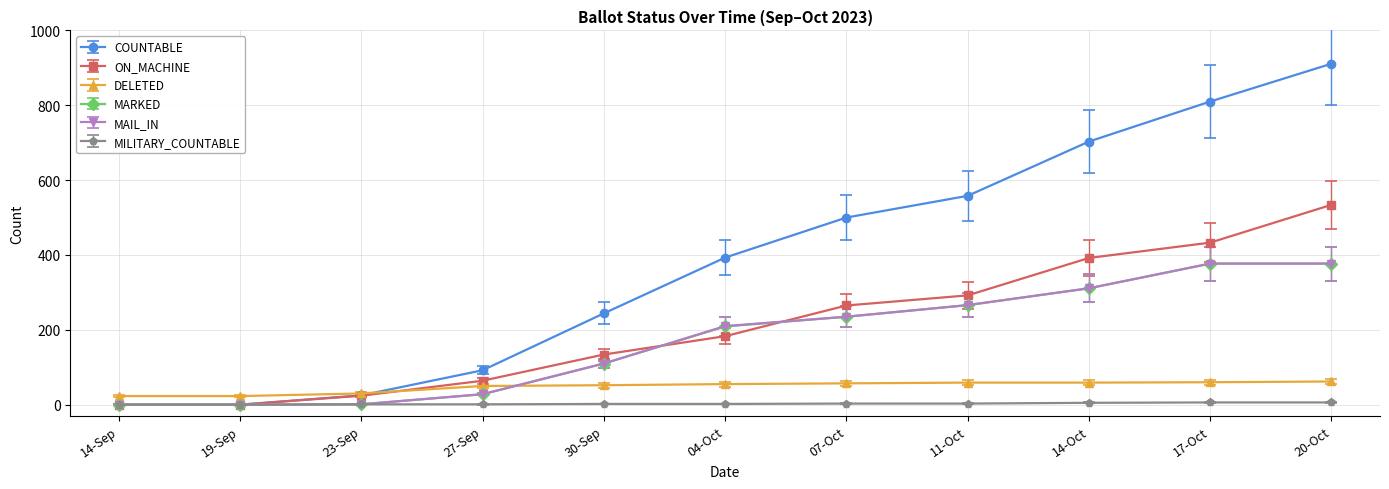

At which category is the sum across all series the highest?

20-Oct